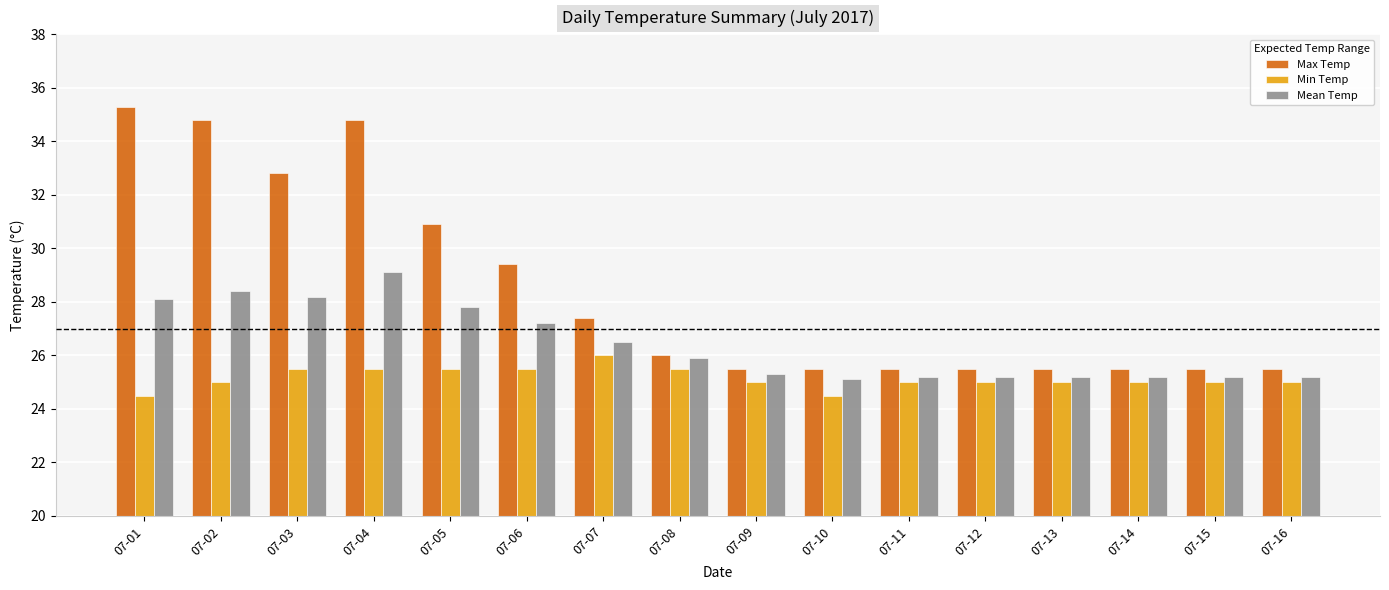

The Min Temp series shows 32.5 at 07-16. True or false?

False